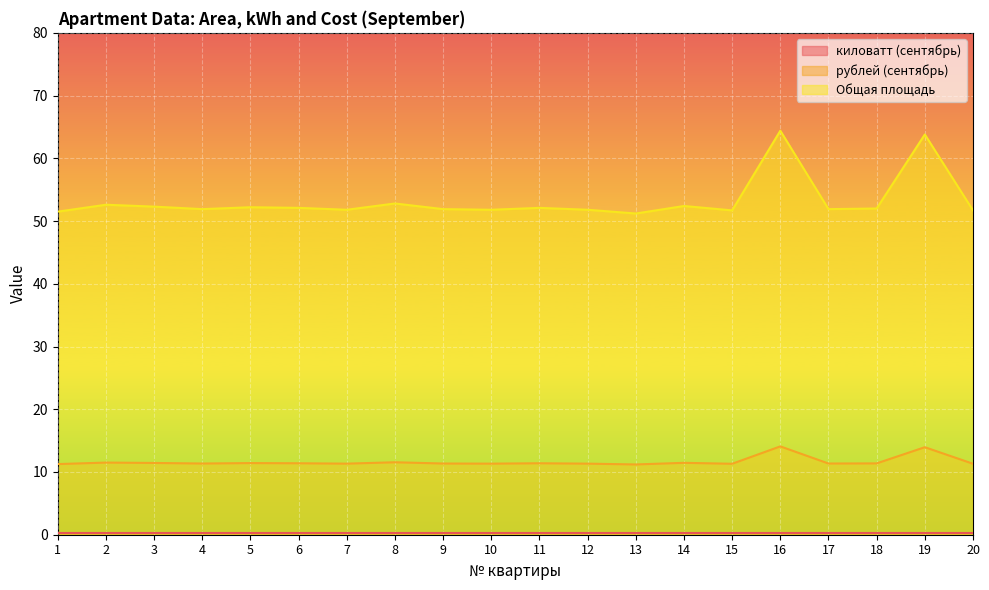

What is the maximum value for Общая площадь?

64.4